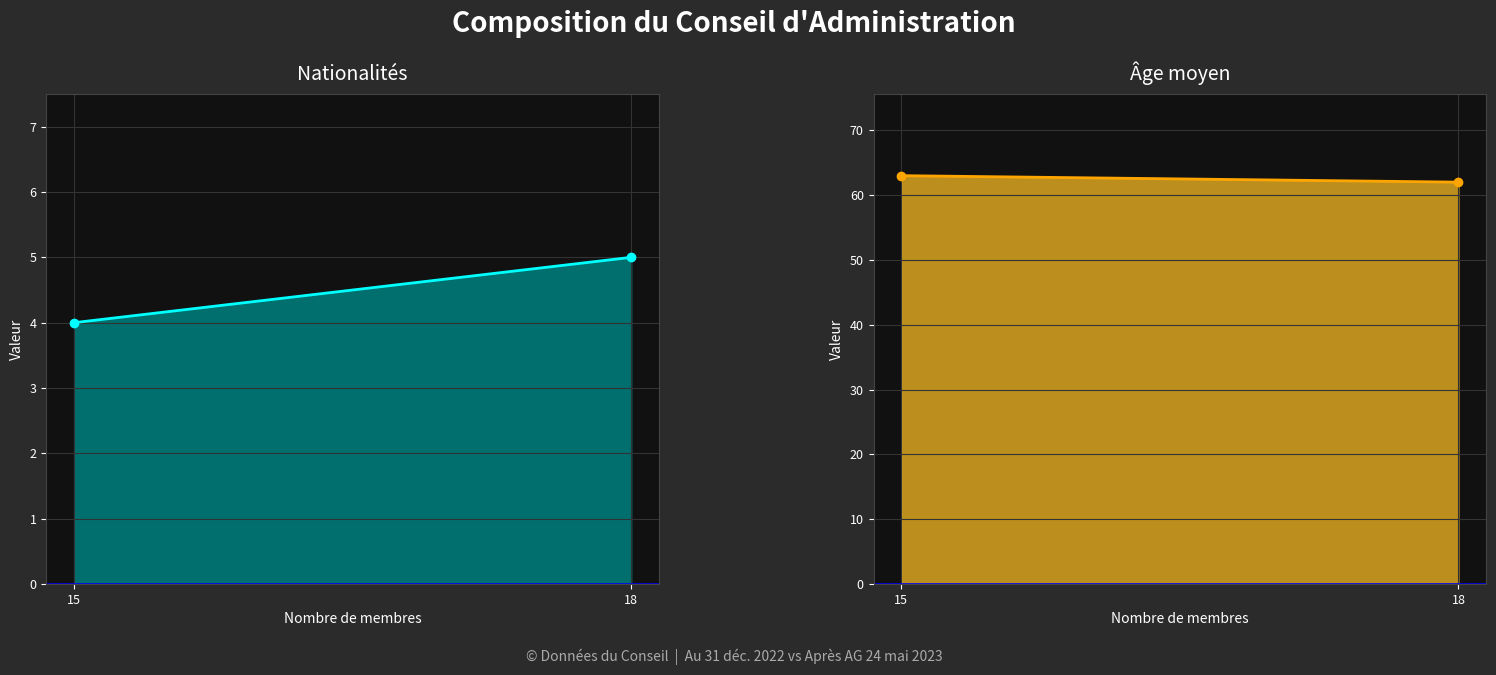

True or false: Nationalités has a value of 7 at 18.

False